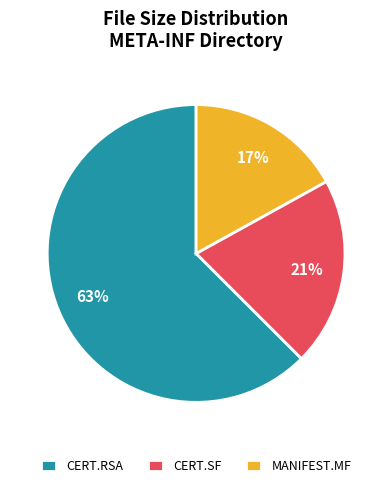

To the nearest percent, what percentage of the pie is CERT.SF?

21%